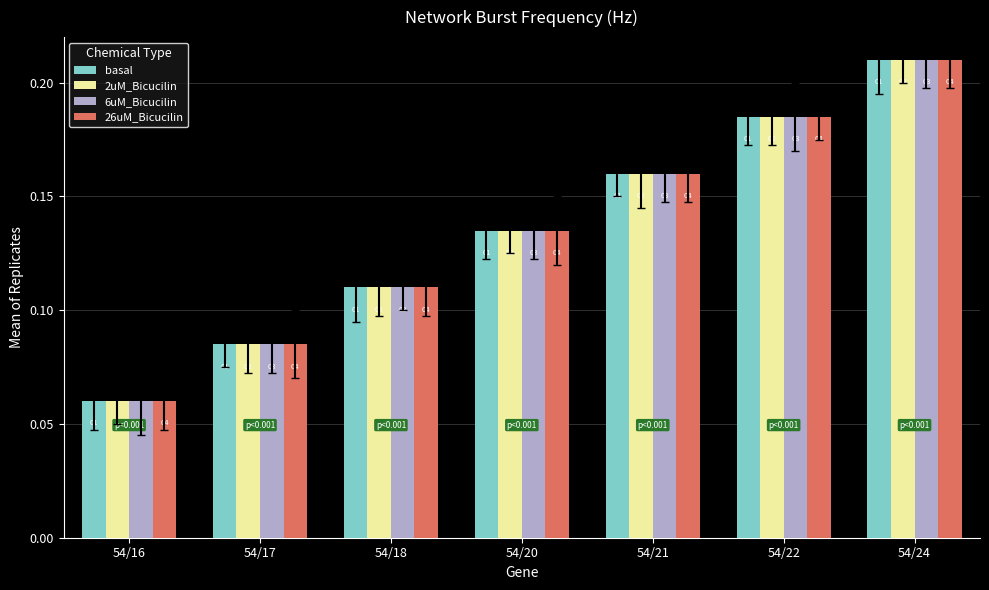

How many bars are there in each group?

4